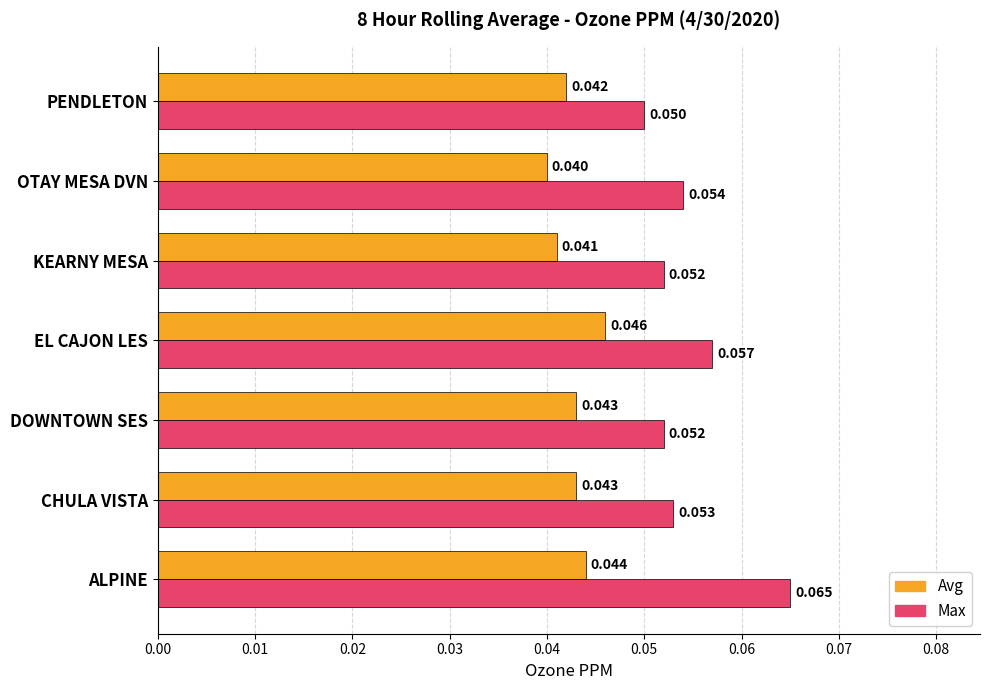

At which label does Max reach its minimum?

PENDLETON